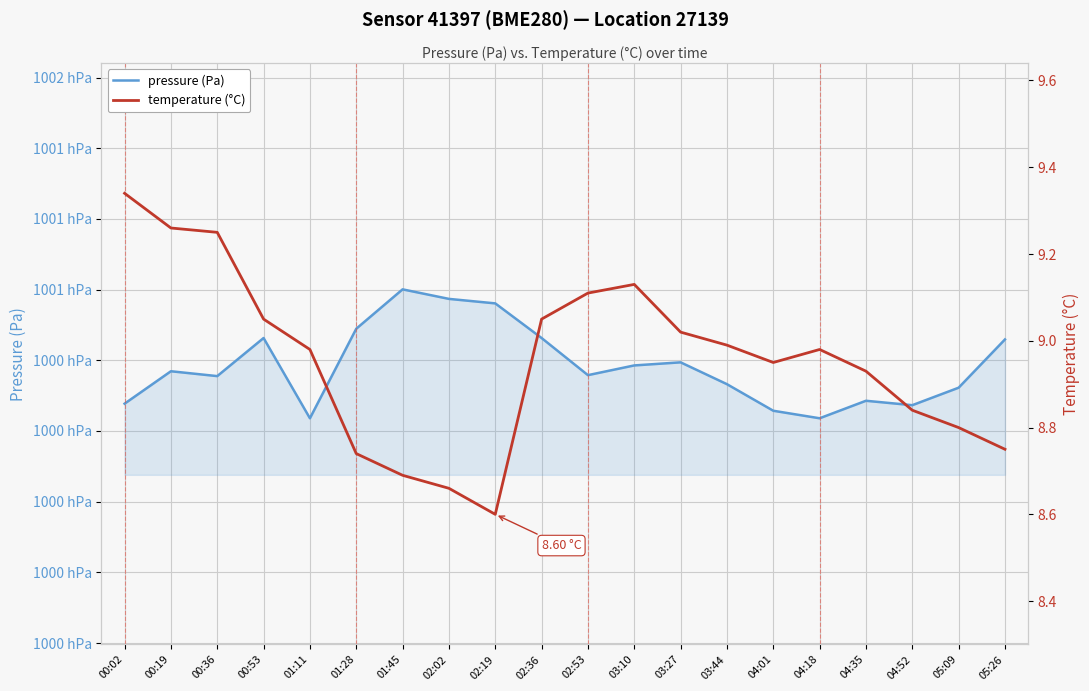

Is it true that temperature (°C) equals 8.7 at 01:45?

True